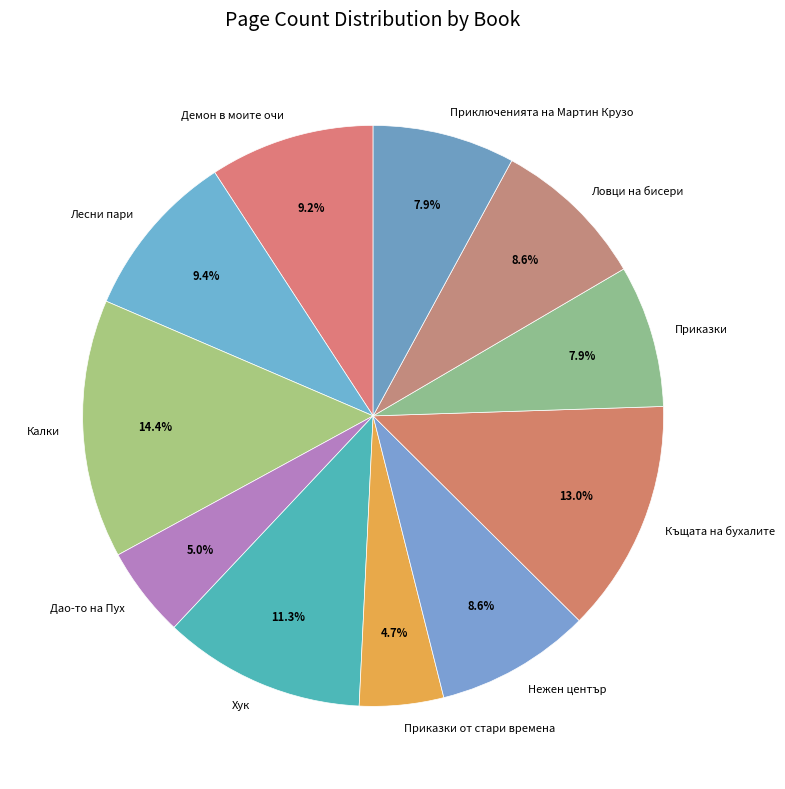

Which slice is the largest?

Калки